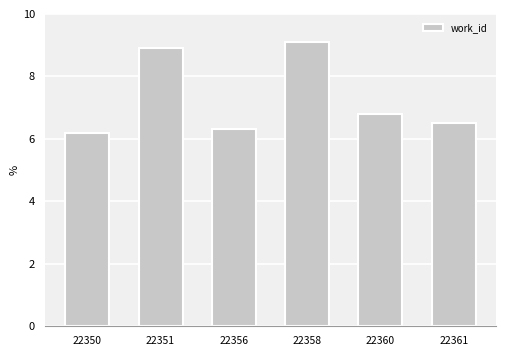

The value at 22358 is 9.1. True or false?

True